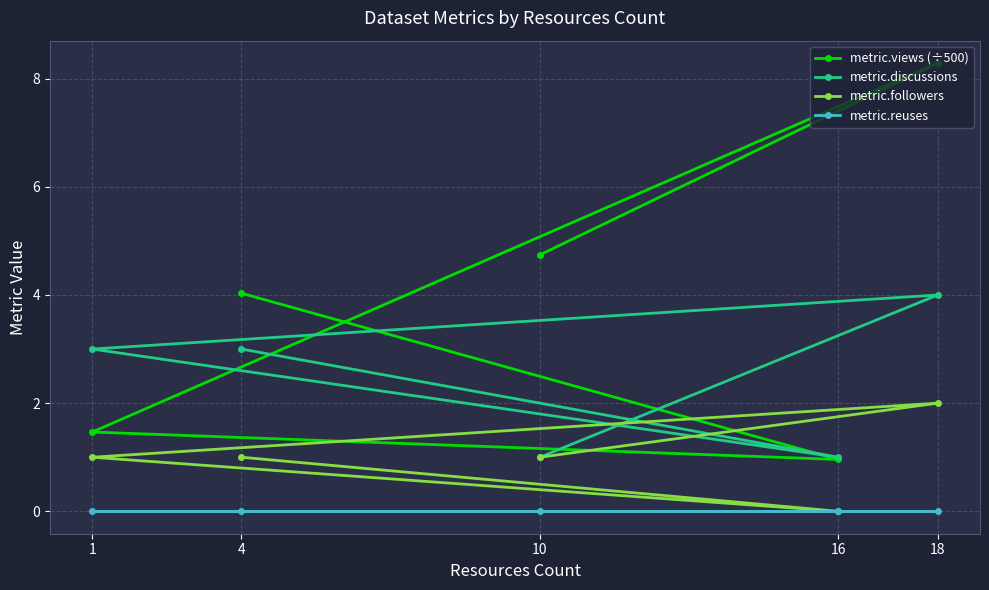

True or false: metric.followers and metric.views (÷500) cross at least once.

False